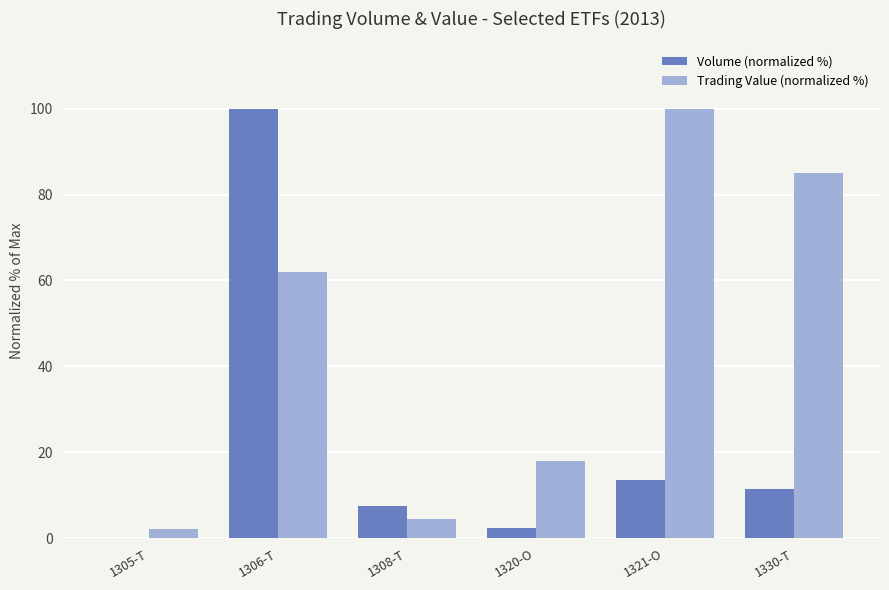

What is the sum of all Volume (normalized %) values?

135.1